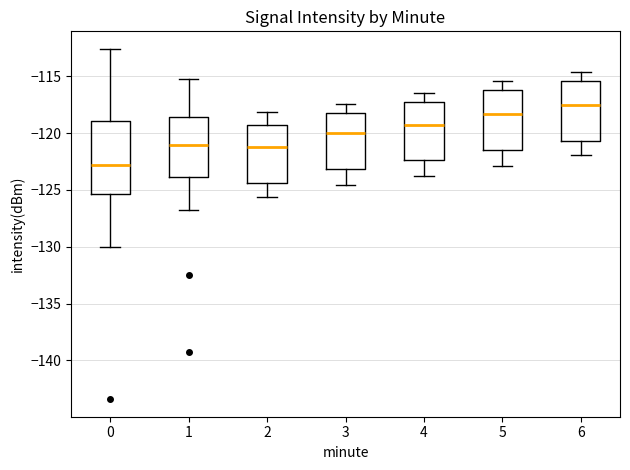

Reading left to right, transcribe this box plot: for each box, give where its median line is, the range the box spans, and where its two whiskers end, as read against the y-axis. The values are not printed on the chart, so give them approximately, as read against the axis.

0: median -123.0, box -125.5 to -119.0, whiskers -130.0 to -112.5
1: median -121.0, box -124.0 to -118.5, whiskers -127.0 to -115.0
2: median -121.0, box -124.5 to -119.0, whiskers -125.5 to -118.0
3: median -120.0, box -123.0 to -118.0, whiskers -124.5 to -117.5
4: median -119.0, box -122.5 to -117.0, whiskers -124.0 to -116.5
5: median -118.5, box -121.5 to -116.0, whiskers -123.0 to -115.5
6: median -117.5, box -120.5 to -115.5, whiskers -122.0 to -114.5